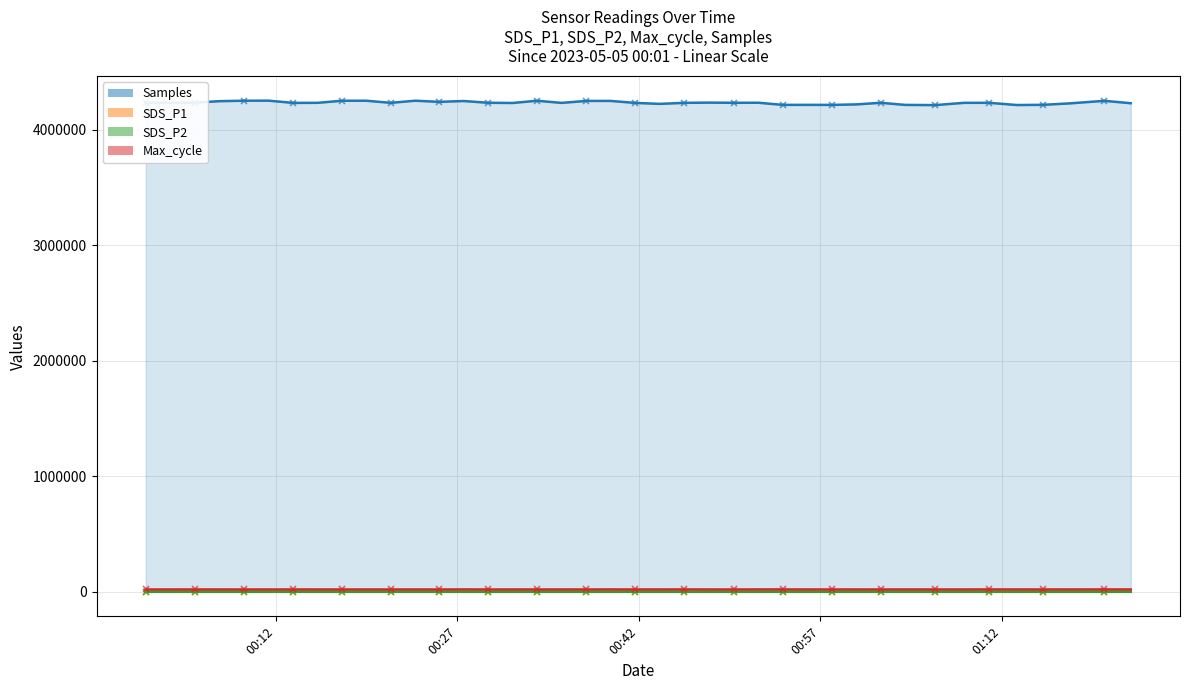

True or false: Samples and Max_cycle cross at least once.

False